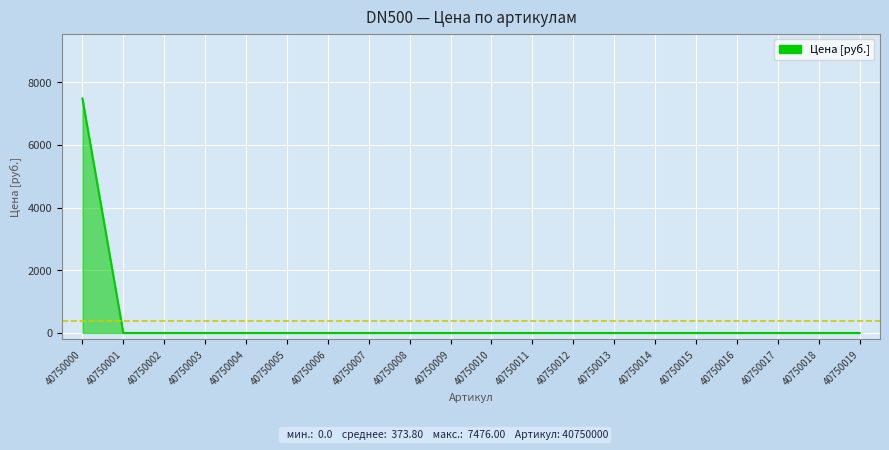

List the labels in order of value, largest first.

40750000, 40750001, 40750002, 40750003, 40750004, 40750005, 40750006, 40750007, 40750008, 40750009, 40750010, 40750011, 40750012, 40750013, 40750014, 40750015, 40750016, 40750017, 40750018, 40750019